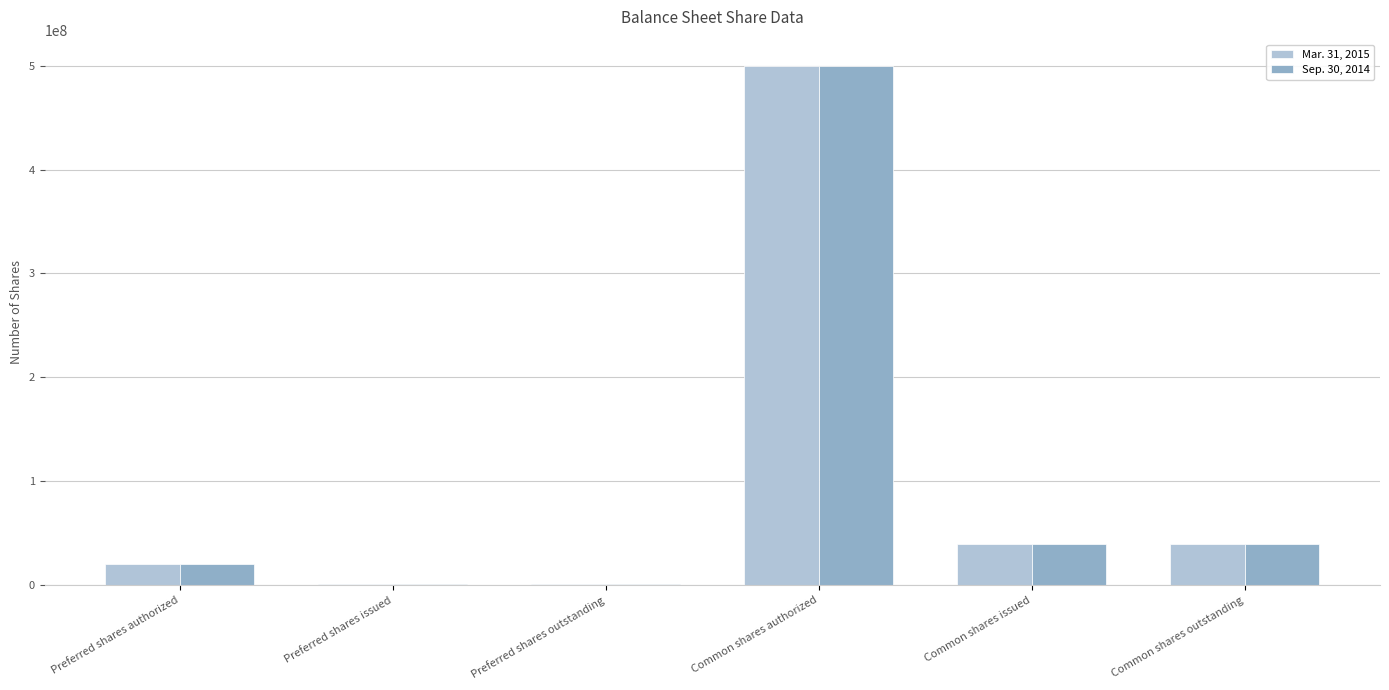

What are all the series names shown in the legend?

Mar. 31, 2015, Sep. 30, 2014